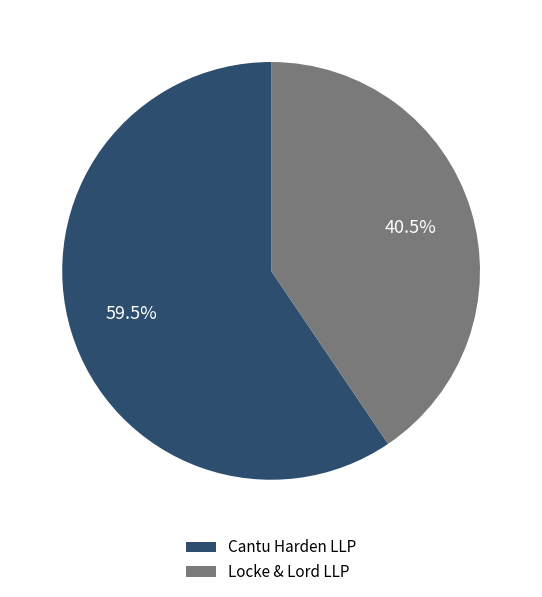

Which slice is the smallest?

Locke & Lord LLP